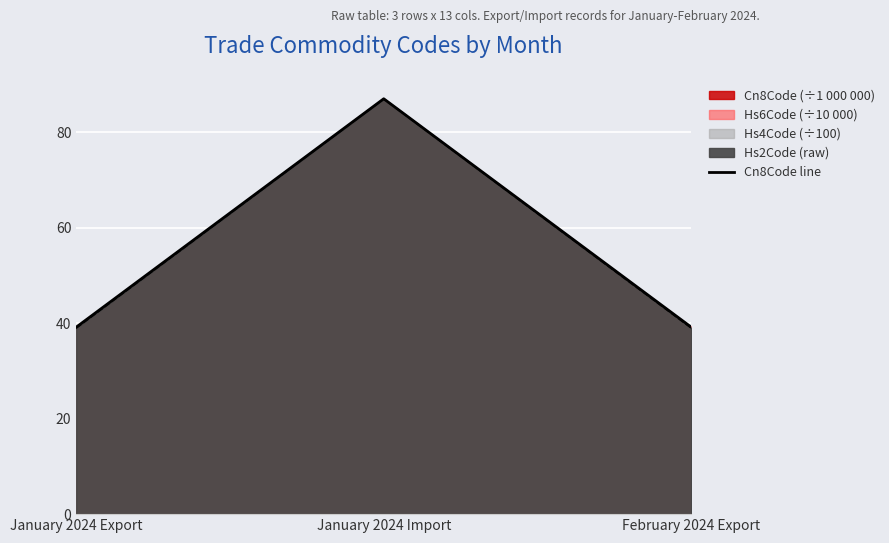

Reading left to right, extract all data points from this chart.

39.2	87.0	39.2